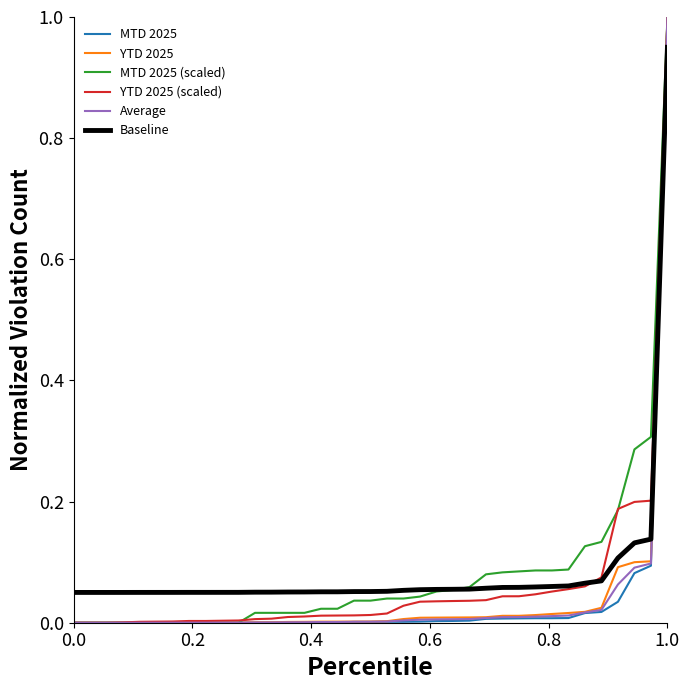

True or false: MTD 2025 has a value of 0.6 at 0.0.

False